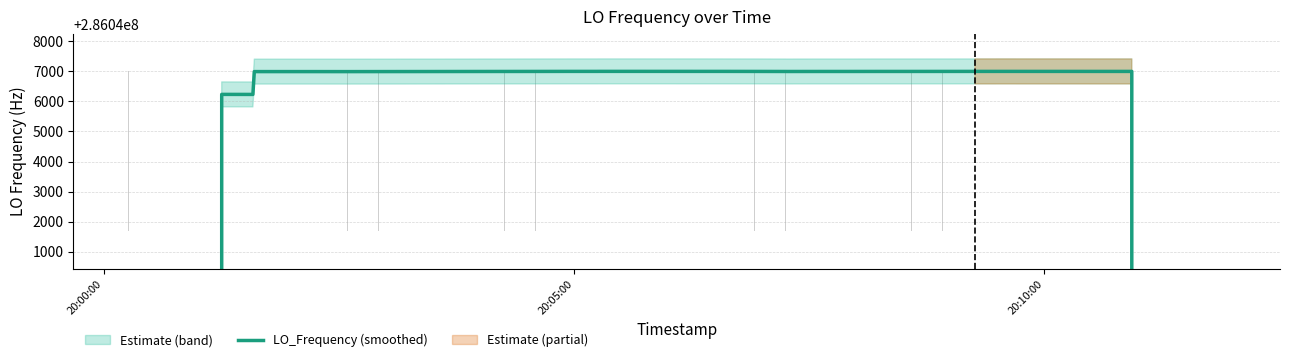

Is it true that the value at 8 is 108783922.5?

False